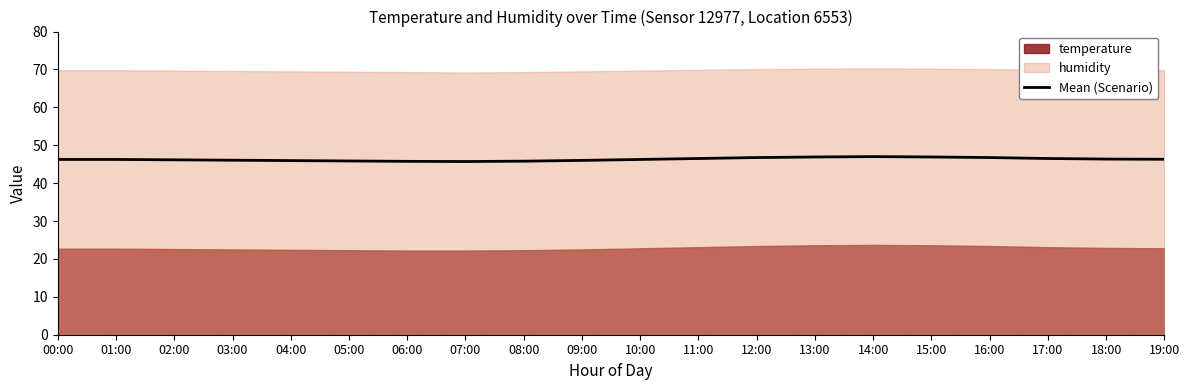

Reading right to left, list all the values displayed in this chart.

19:00=46.3	18:00=46.3	17:00=46.5	16:00=46.8	15:00=46.9	14:00=47.0	13:00=46.9	12:00=46.8	11:00=46.5	10:00=46.2	09:00=46.0	08:00=45.8	07:00=45.7	06:00=45.8	05:00=45.9	04:00=46.0	03:00=46.0	02:00=46.2	01:00=46.2	00:00=46.2